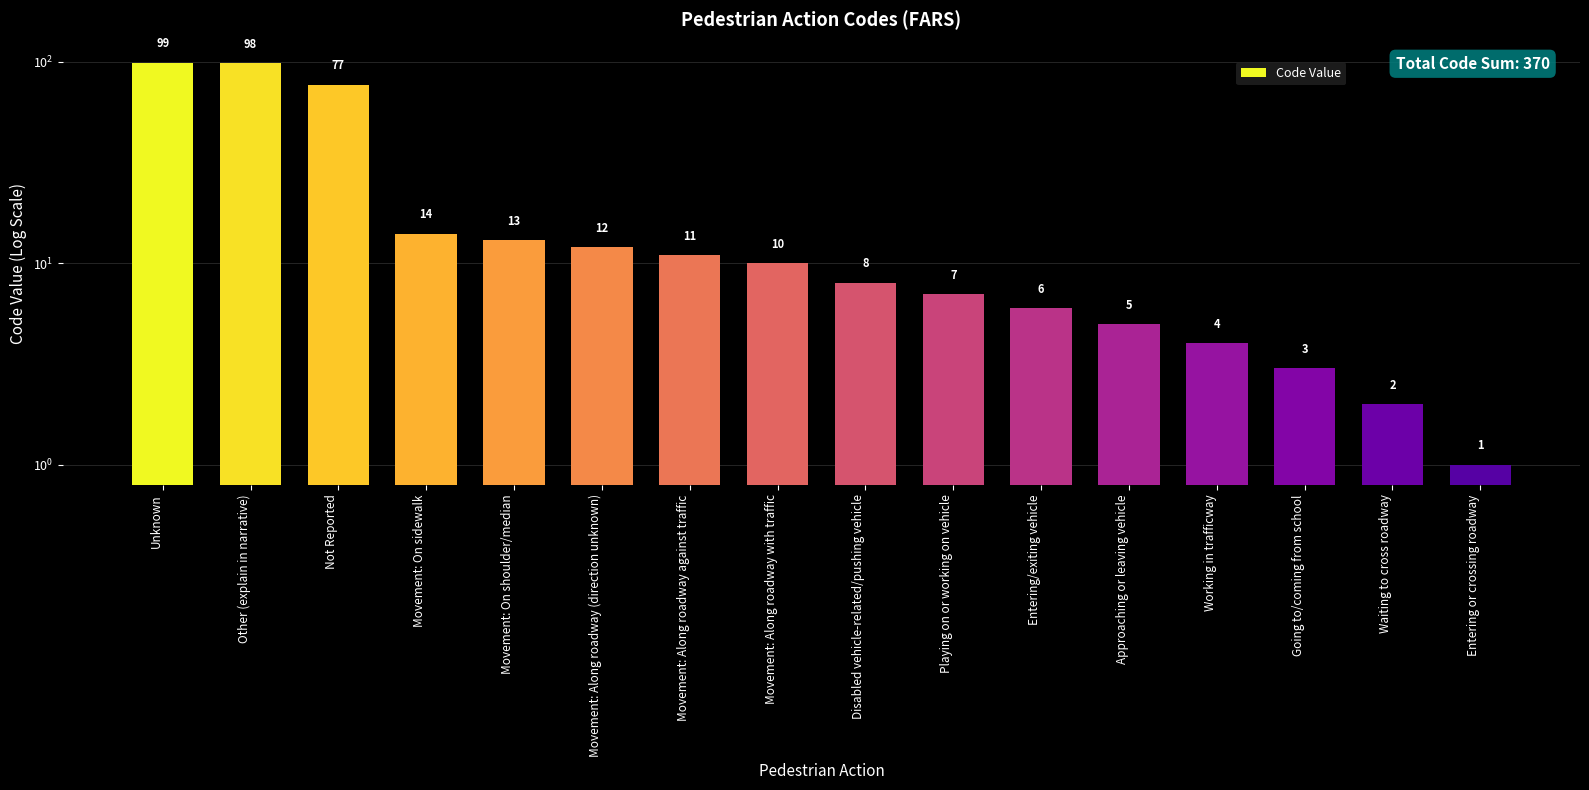

Between Movement: On sidewalk and Movement: Along roadway with traffic, which is larger?

Movement: On sidewalk